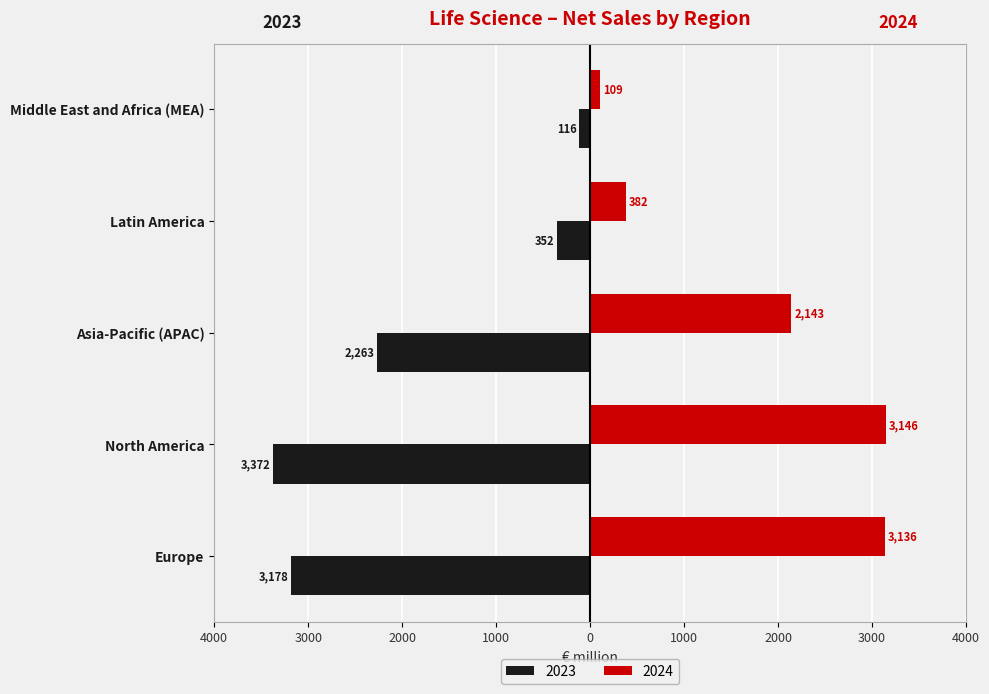

Where does the 2024 series first go above 2143?

Europe